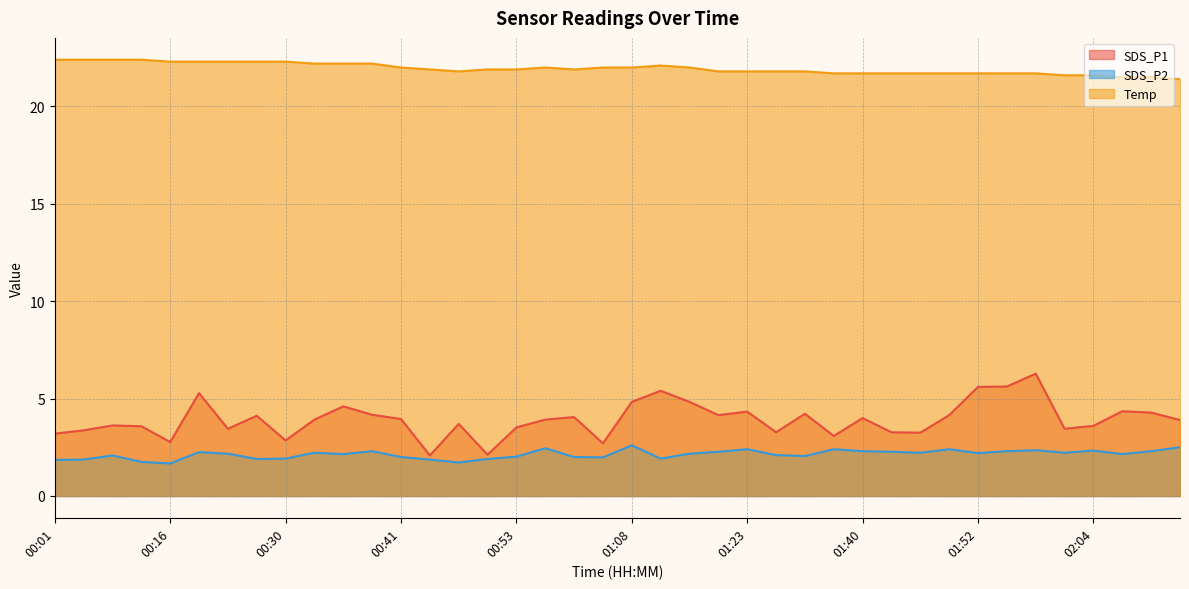

At which label does SDS_P1 first exceed 3?

00:01